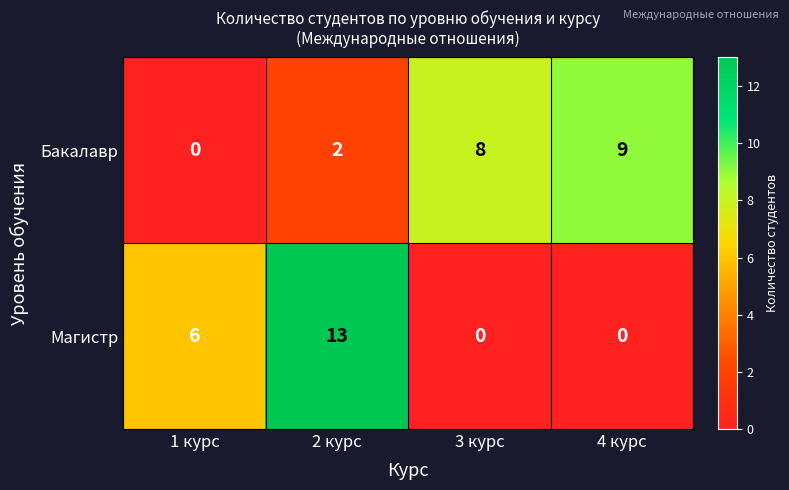

How many categories are shown in the chart?

4